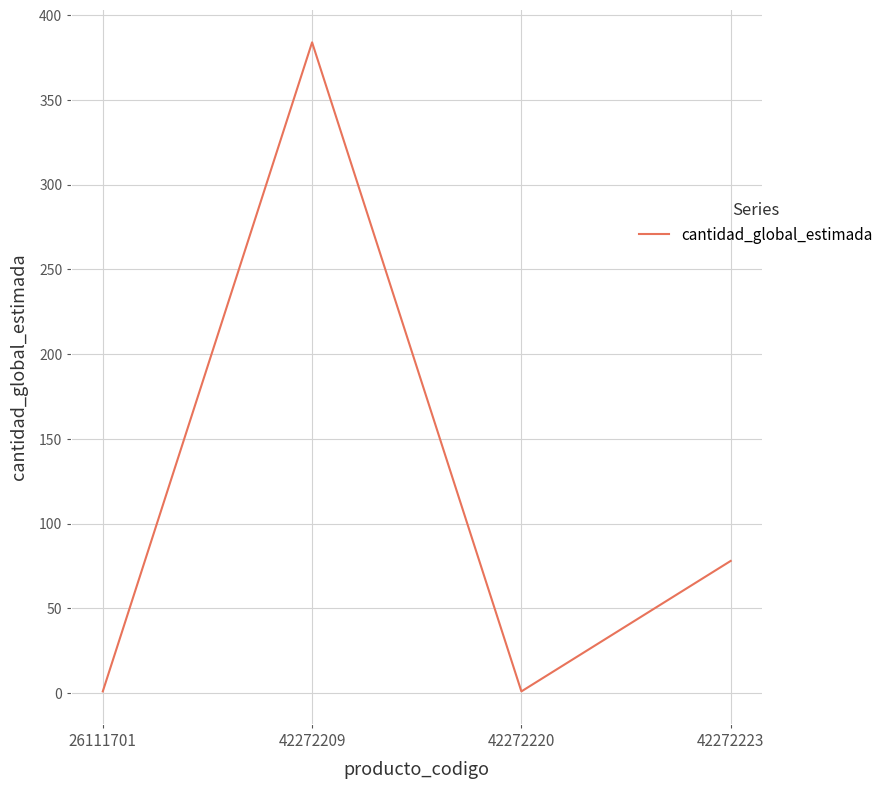

Where is the first local maximum?

42272209